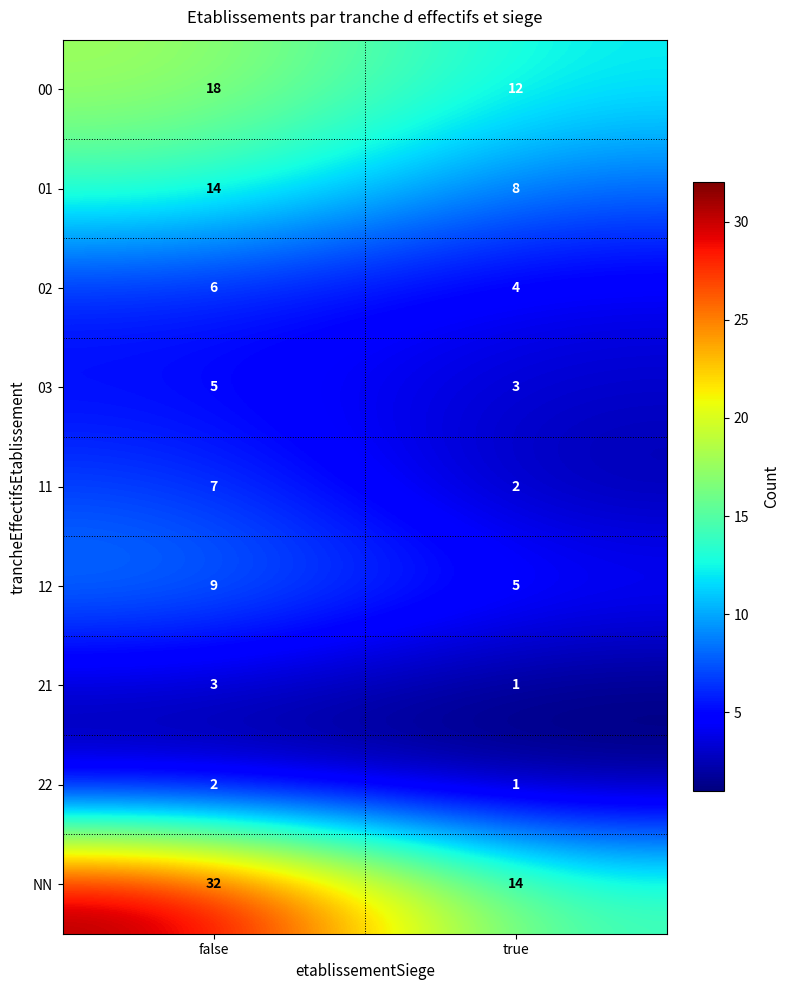

Which series has the largest total across all categories?

NN